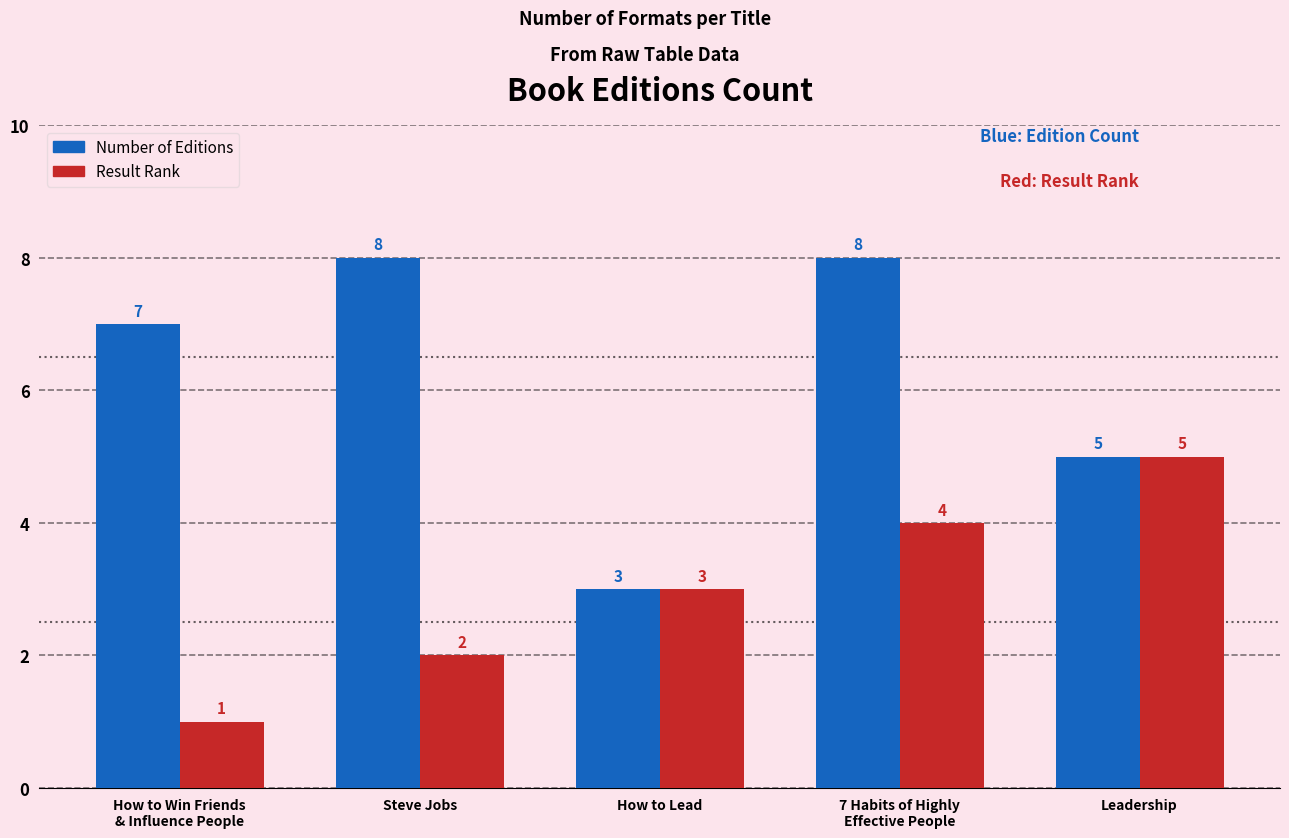

Does the chart contain stacked bars?

No